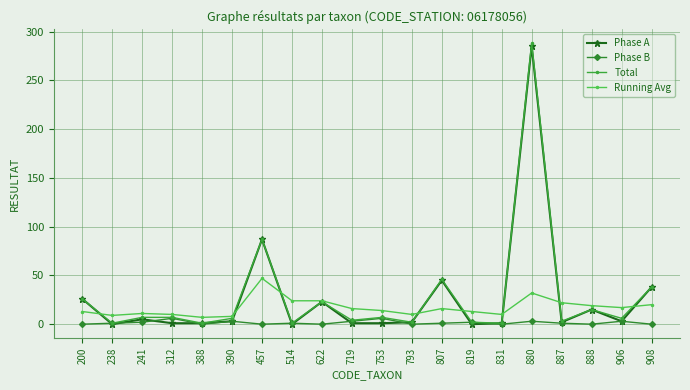

What is the difference between the maximum and minimum values in the Phase B series?

6